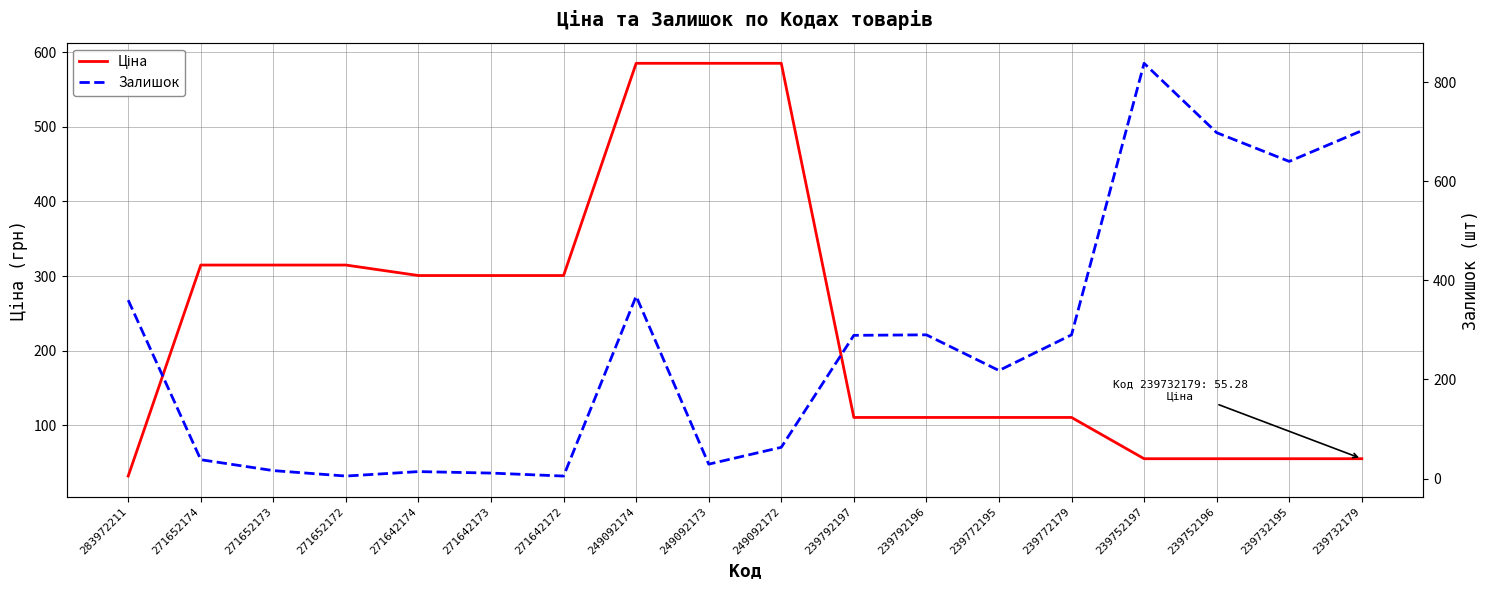

The Залишок series shows 641.3 at 249092174. True or false?

False